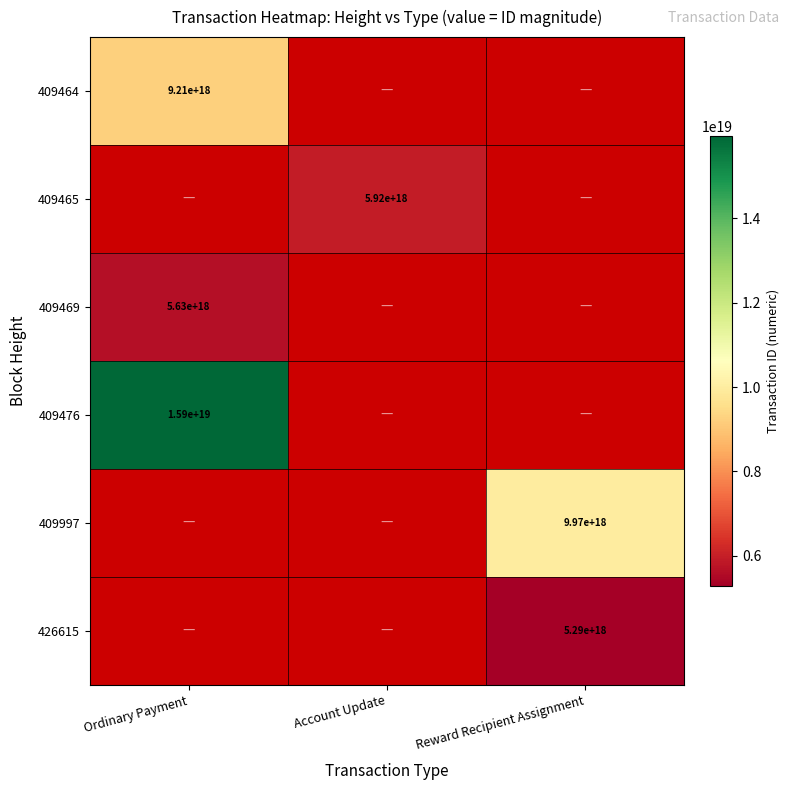

The 409997 series shows 9970000000000000000 at Reward Recipient Assignment. True or false?

True